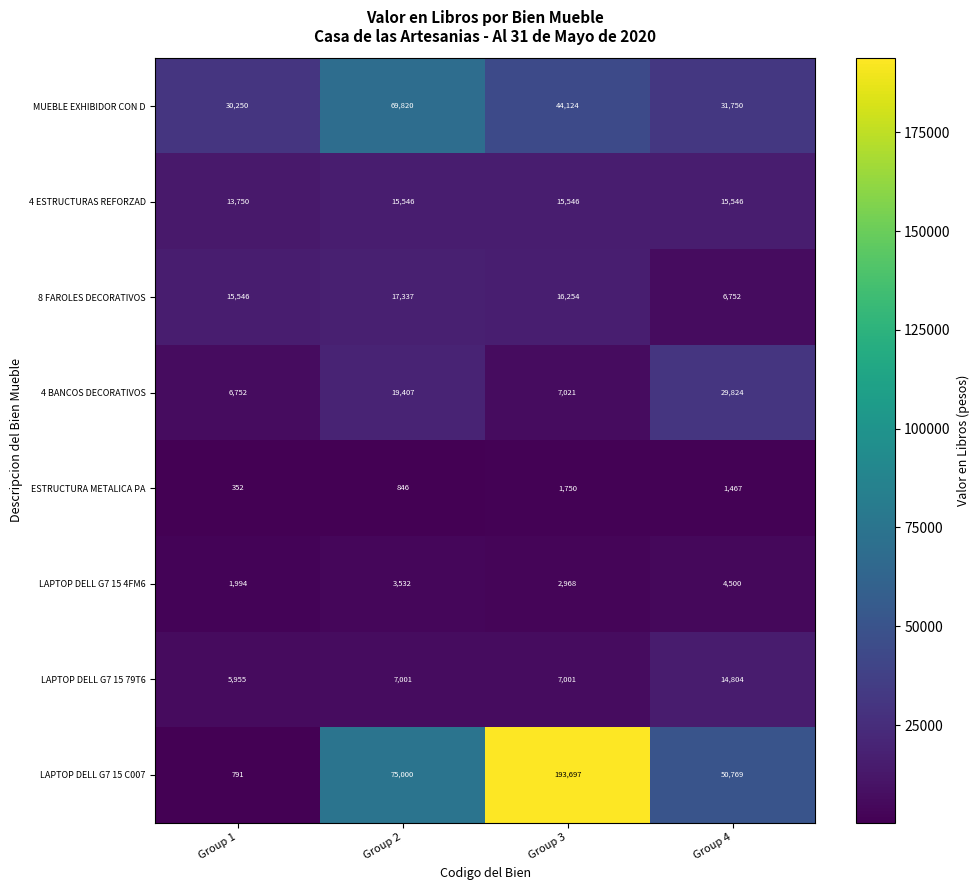

What is the approximate value of MUEBLE EXHIBIDOR CON D at Group 3, to the nearest 100?

44100